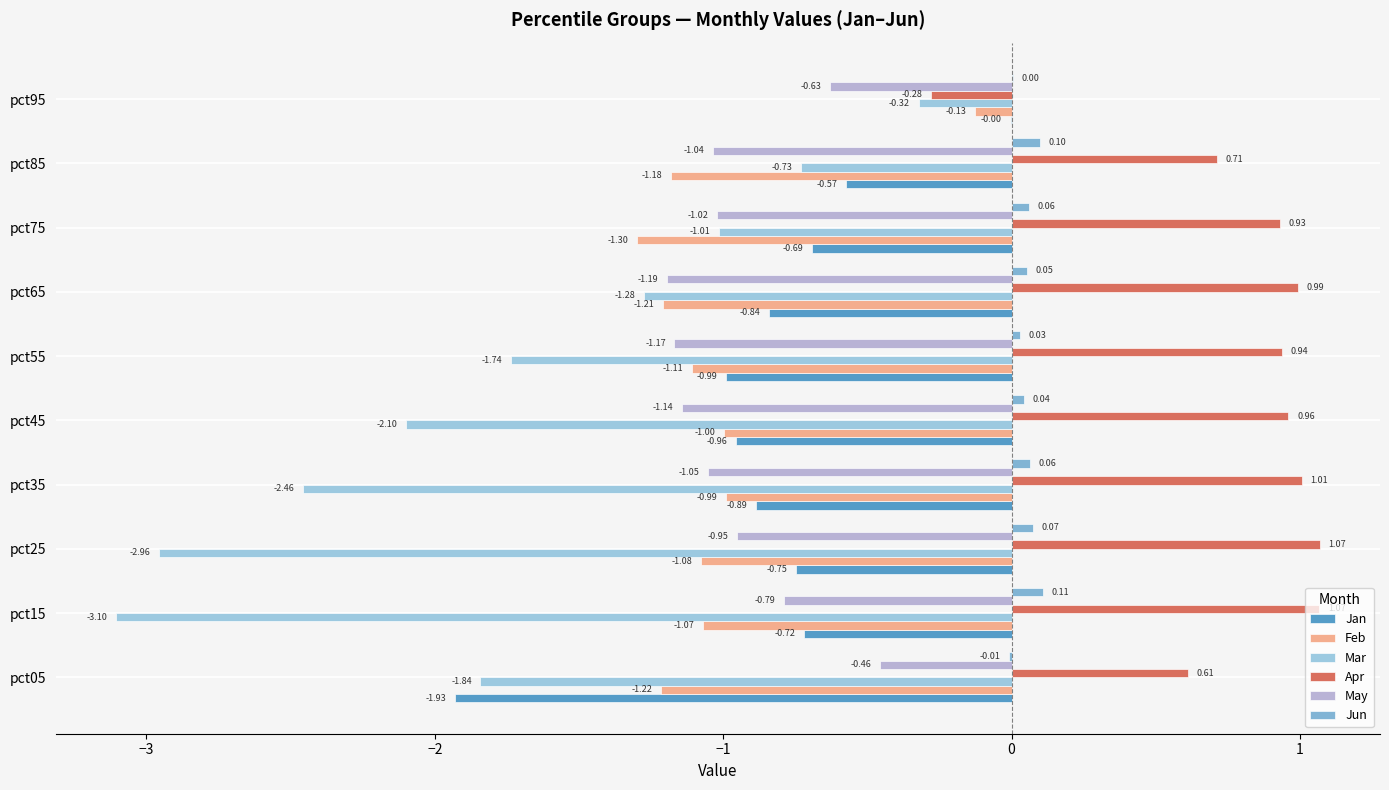

Which series changed the most between pct55 and pct65?

Mar